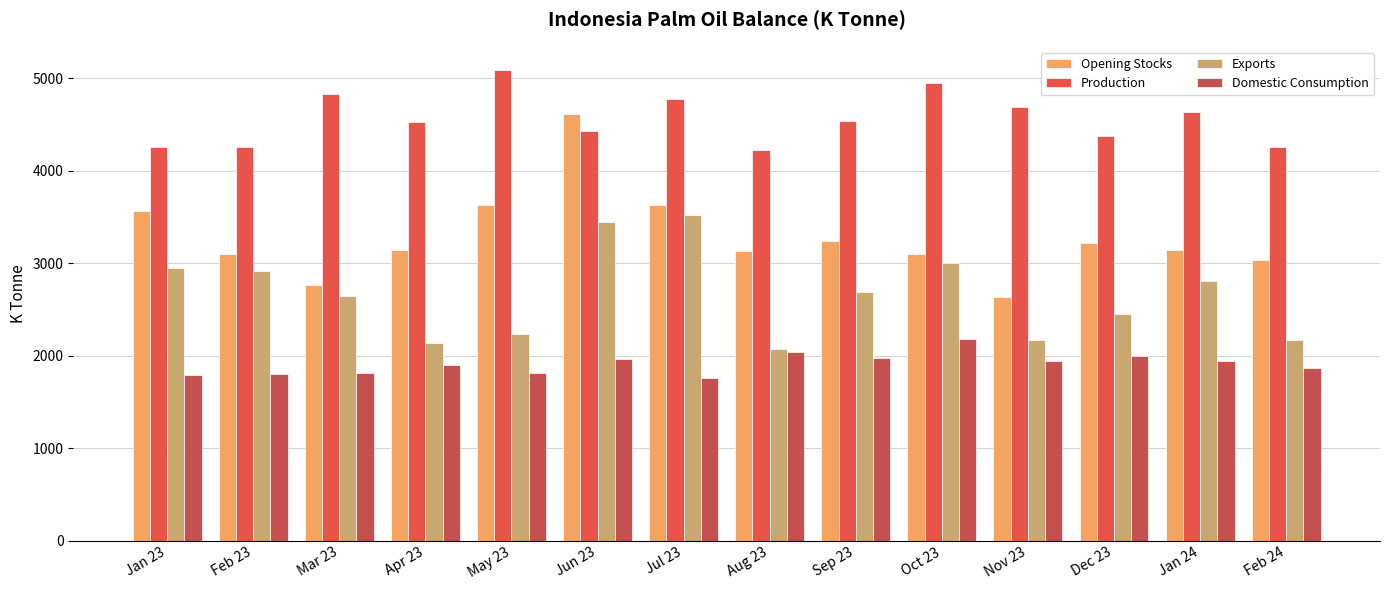

Where is Exports nearest to the value 2796?

Jan 24